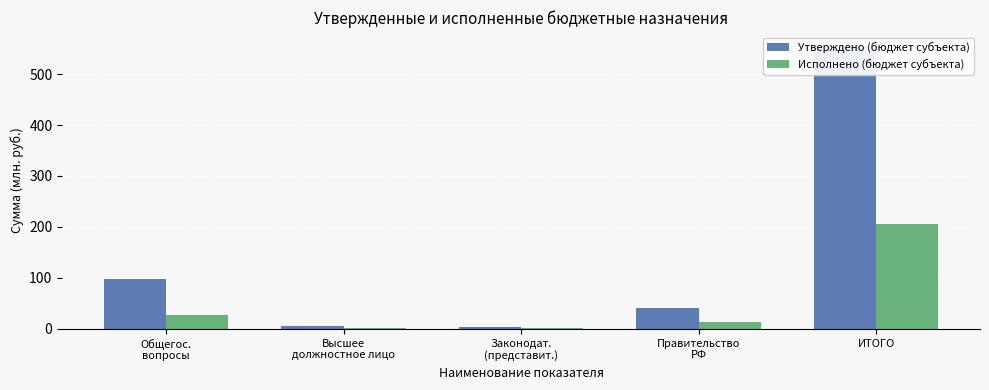

Reading left to right, list all the values displayed in this chart.

Утверждено (бюджет субъекта): Общегос.
вопросы=97.2	Высшее
должностное лицо=6.6	Законодат.
(представит.)=4.4	Правительство
РФ=41.3	ИТОГО=554.6
Исполнено (бюджет субъекта): Общегос.
вопросы=26.9	Высшее
должностное лицо=1.9	Законодат.
(представит.)=1.4	Правительство
РФ=13.6	ИТОГО=205.8